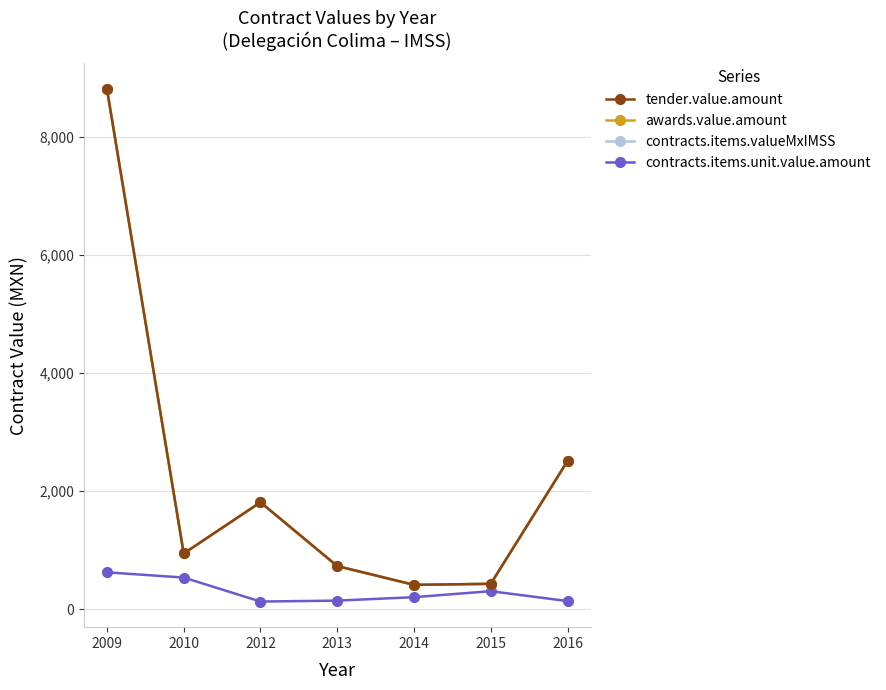

Which series has the largest range (max minus min)?

tender.value.amount